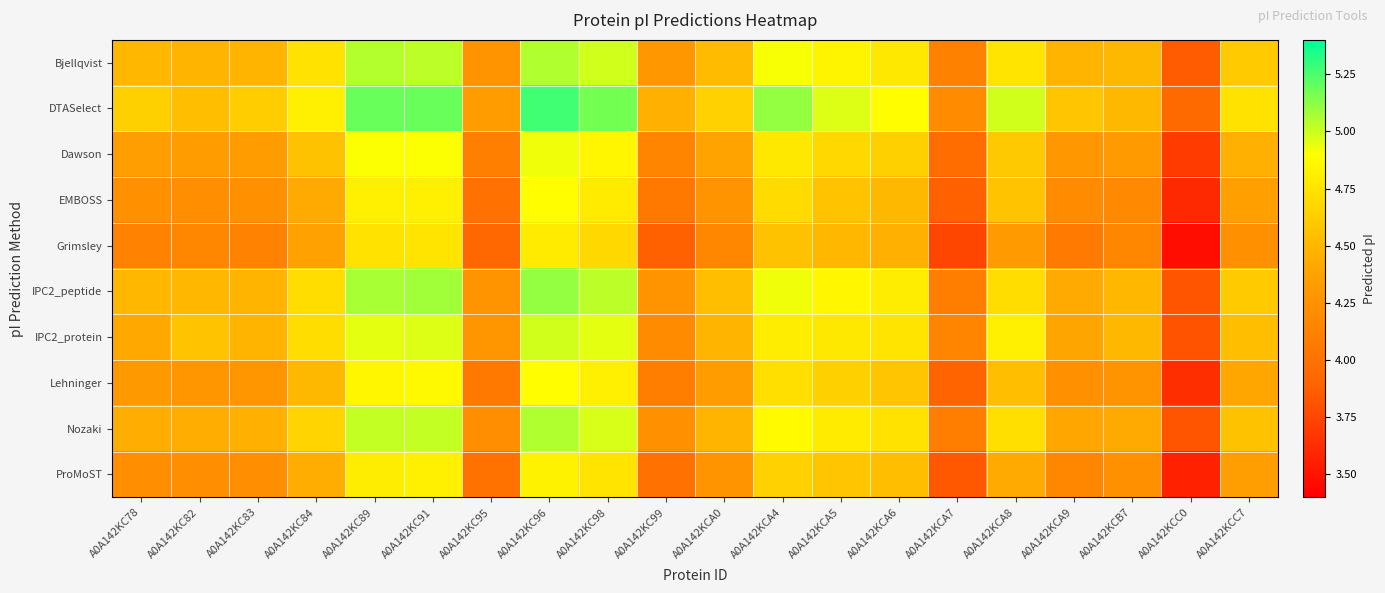

Which has a higher value, A0A142KCA8 or A0A142KC95?

A0A142KCA8